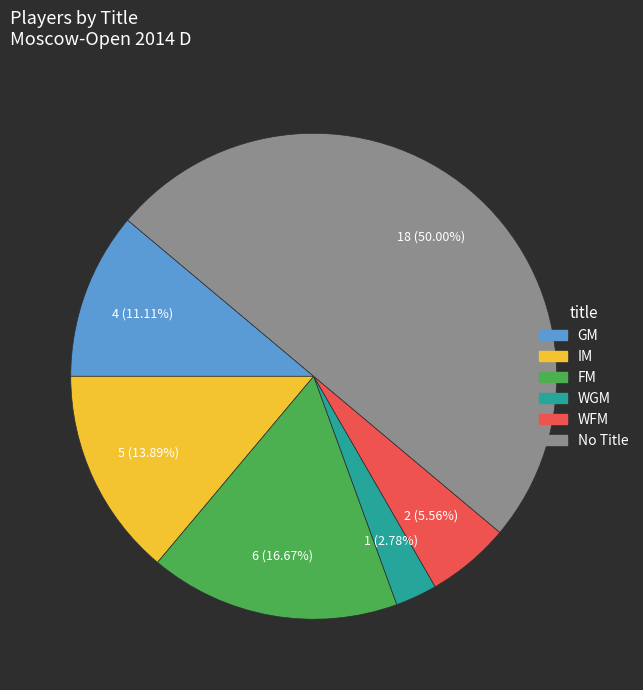

Combined, what portion of the pie is WGM and FM?

19.4%